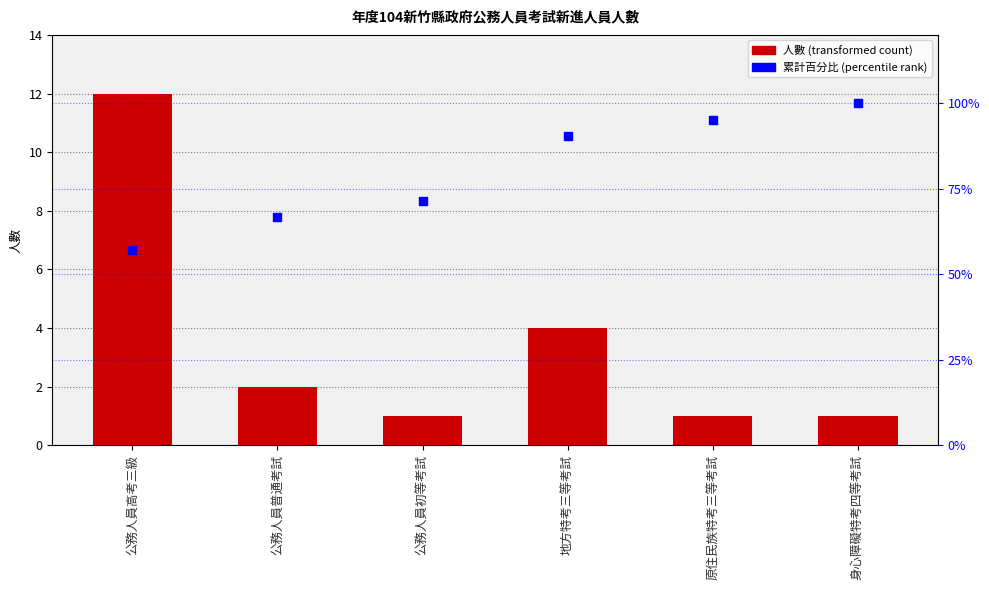

Which series reaches the maximum Y coordinate?

累計百分比